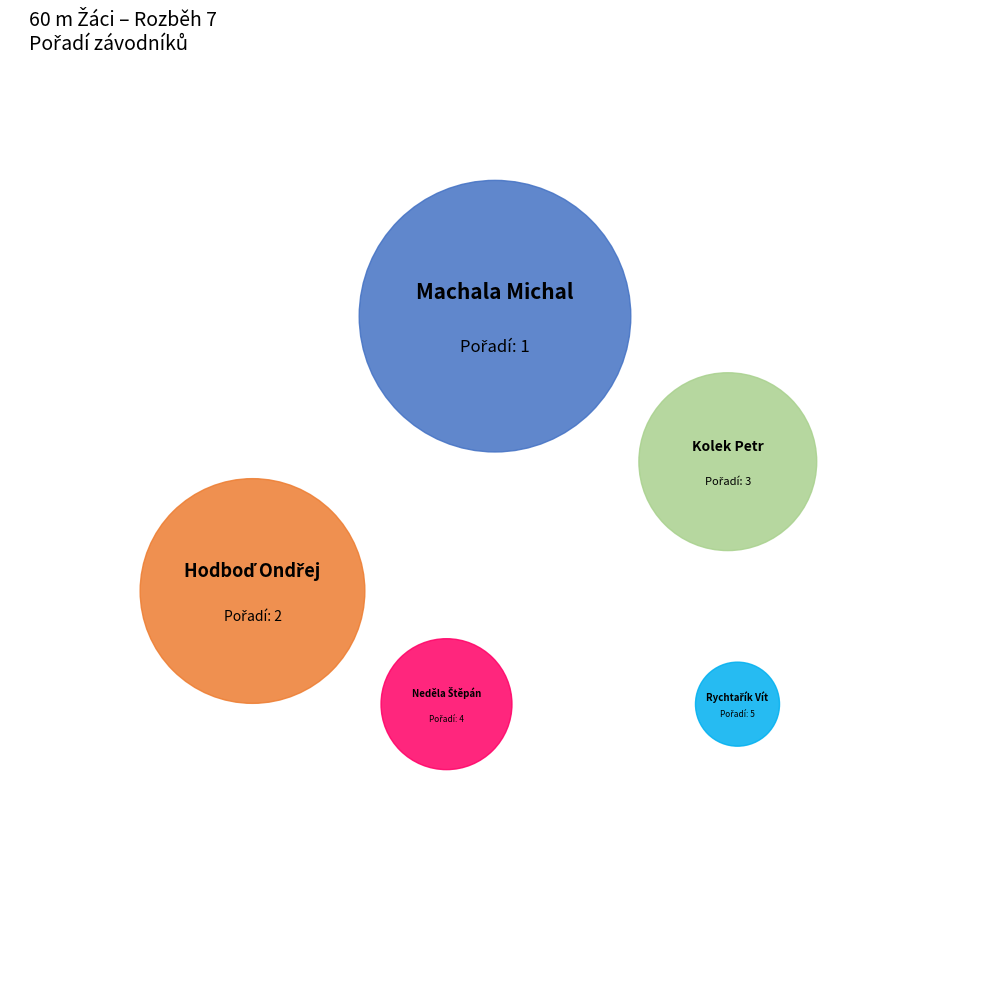

The Hodboď Ondřej slice represents 13% of the pie. True or false?

True